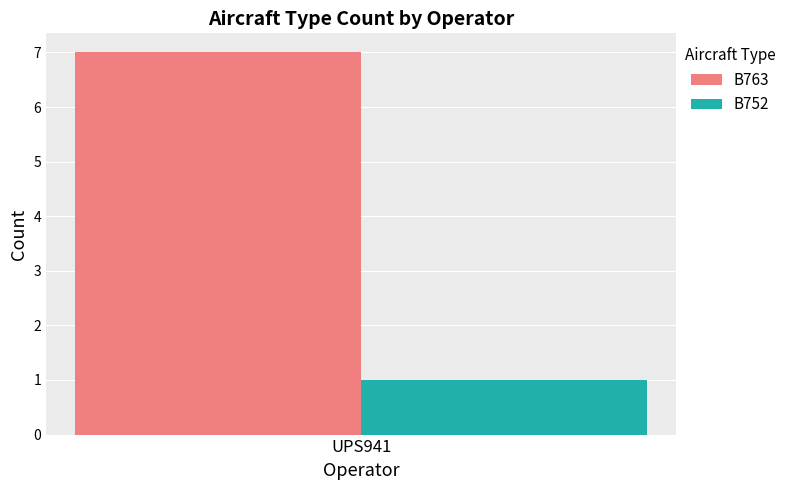

Is it true that B752 equals 1 at UPS941?

True